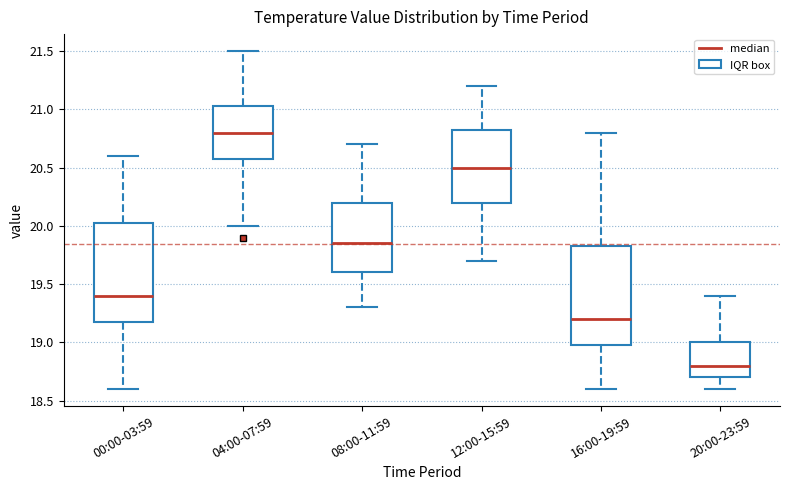

Where is the upper edge of the box for 00:00-03:59 on the y-axis? The values are not printed on the chart, so give them approximately, as read against the axis.

20.05